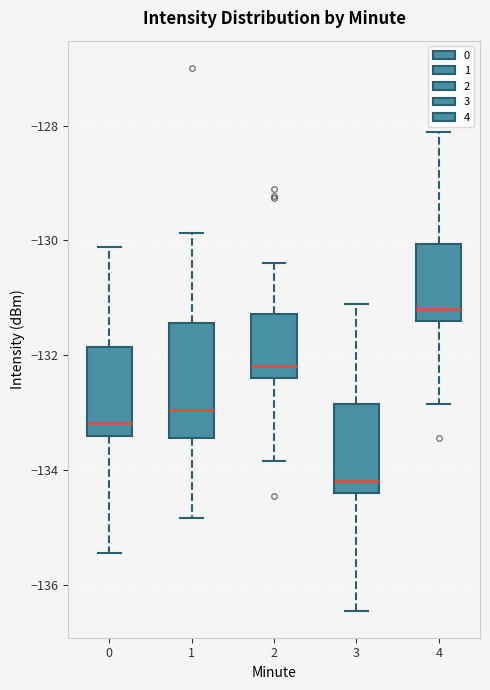

Reading left to right, read every box against the y-axis: the position of its median line, the range the box covers, and the ends of its whiskers. The values are not printed on the chart, so give them approximately, as read against the axis.

0: median -133.2, box -133.4 to -131.8, whiskers -135.4 to -130.2
1: median -133.0, box -133.4 to -131.4, whiskers -134.8 to -129.8
2: median -132.2, box -132.4 to -131.2, whiskers -133.8 to -130.4
3: median -134.2, box -134.4 to -132.8, whiskers -136.4 to -131.2
4: median -131.2, box -131.4 to -130.0, whiskers -132.8 to -128.2